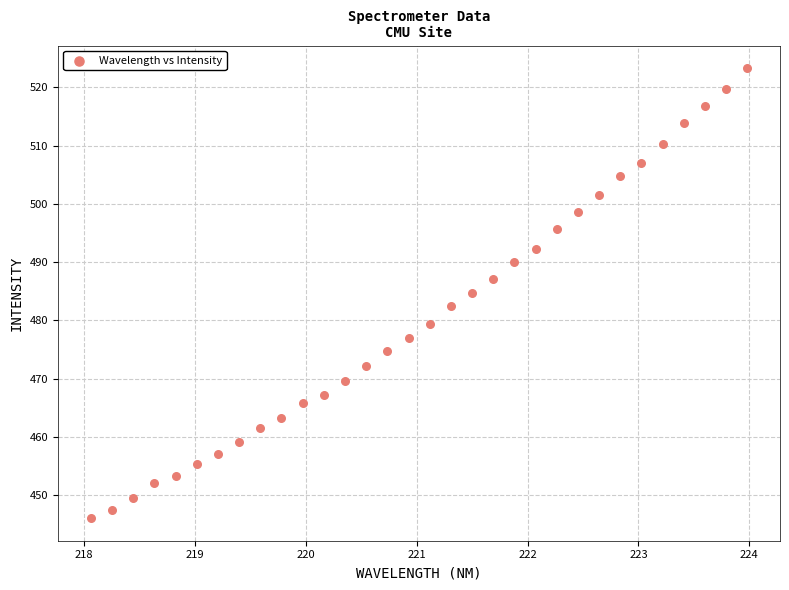

What is the range of Y values (max minus min)?

77.3